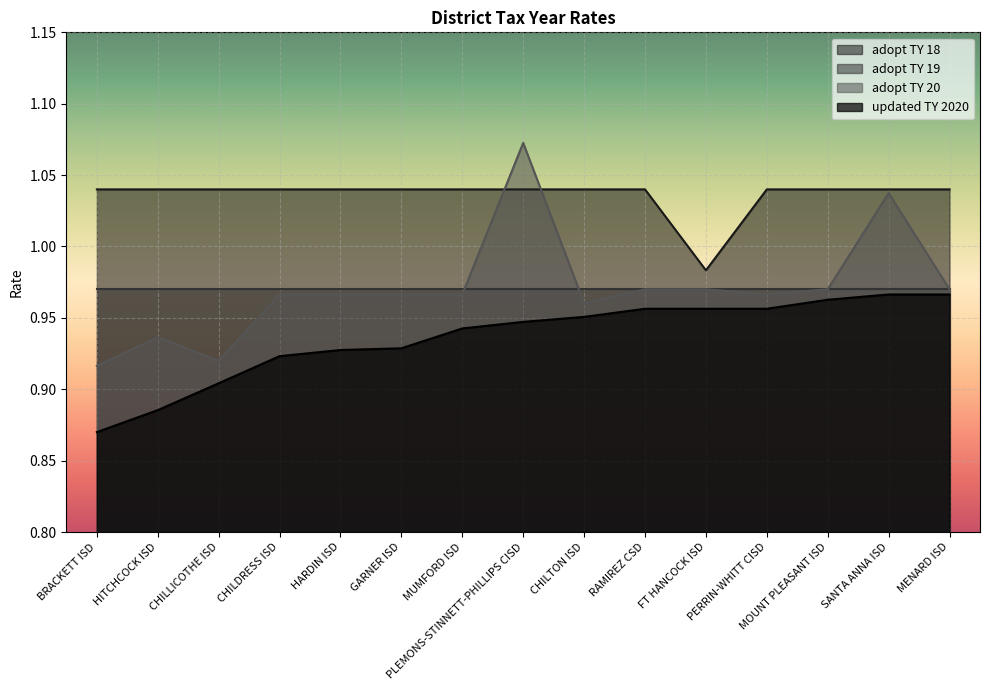

At how many categories does at least one series exceed 0?

15